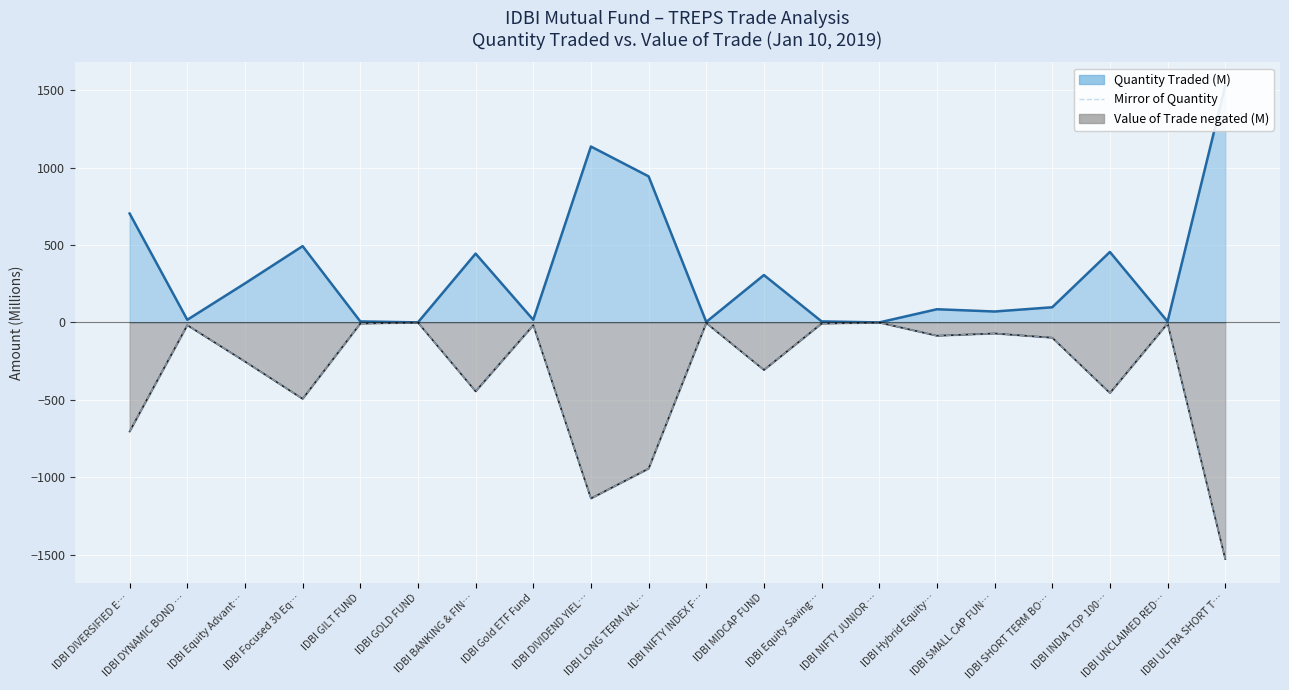

How many data points are less than -85?

11